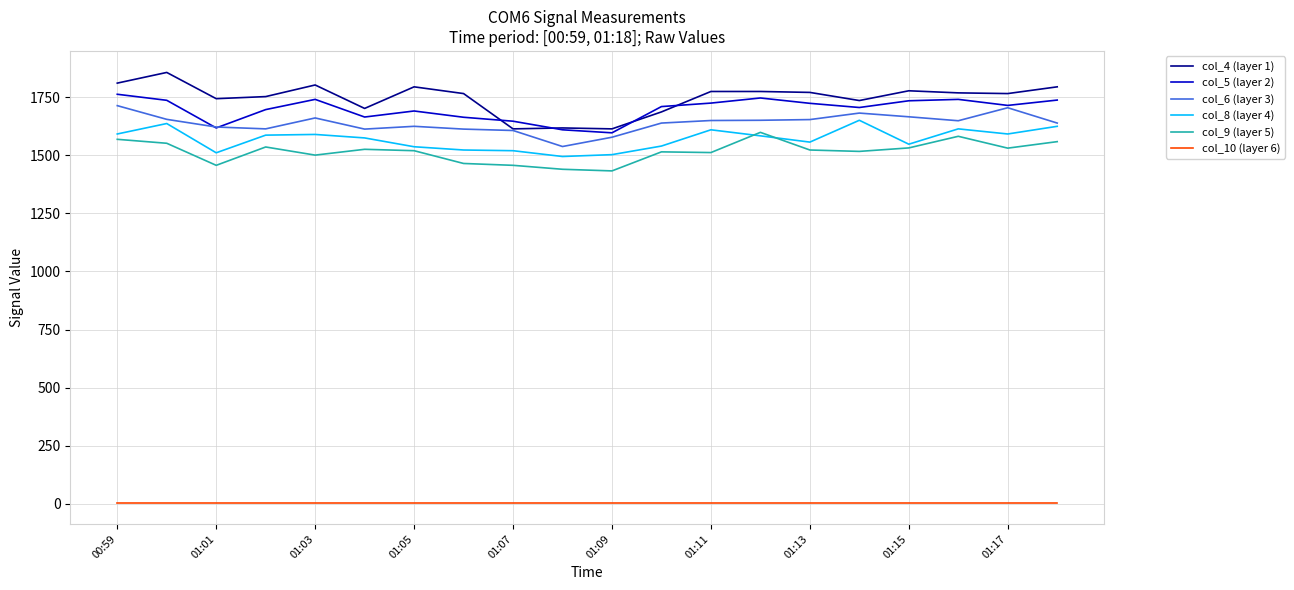

What is the lowest value of the col_10 (layer 6) series?

5